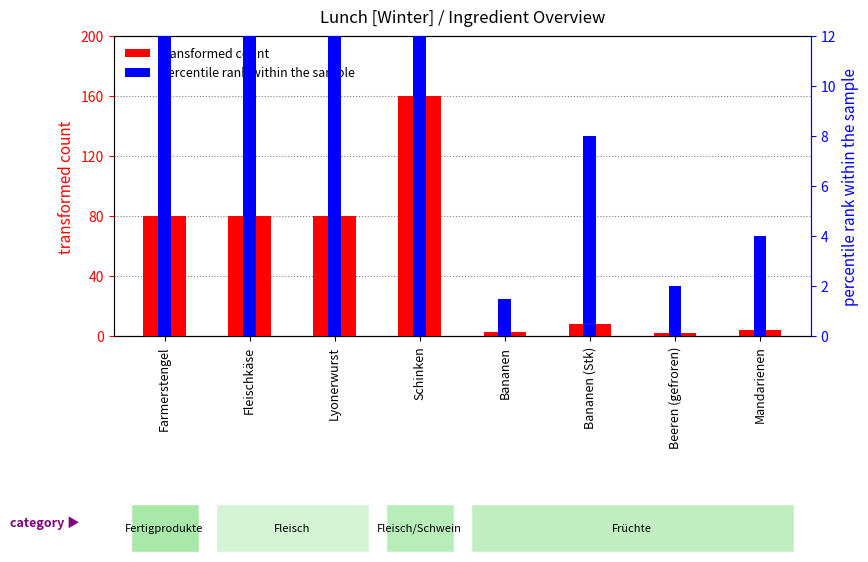

The value of transformed count at Bananen is 5.0. True or false?

False